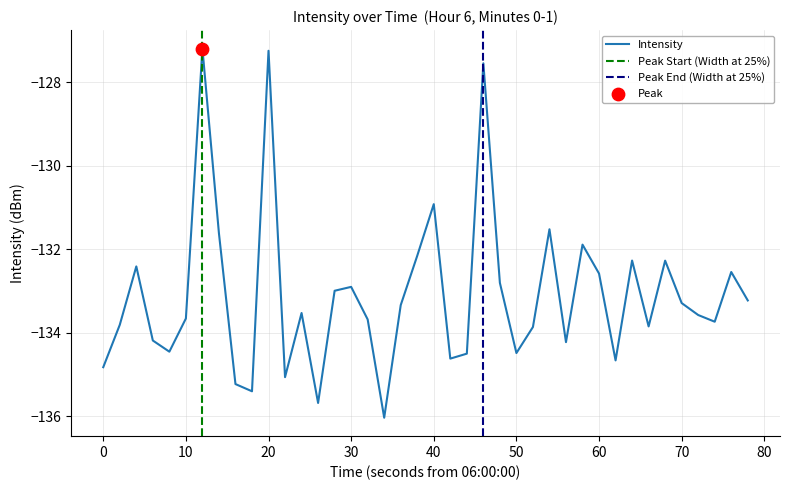

What is the lowest value of the Intensity series?

-136.0